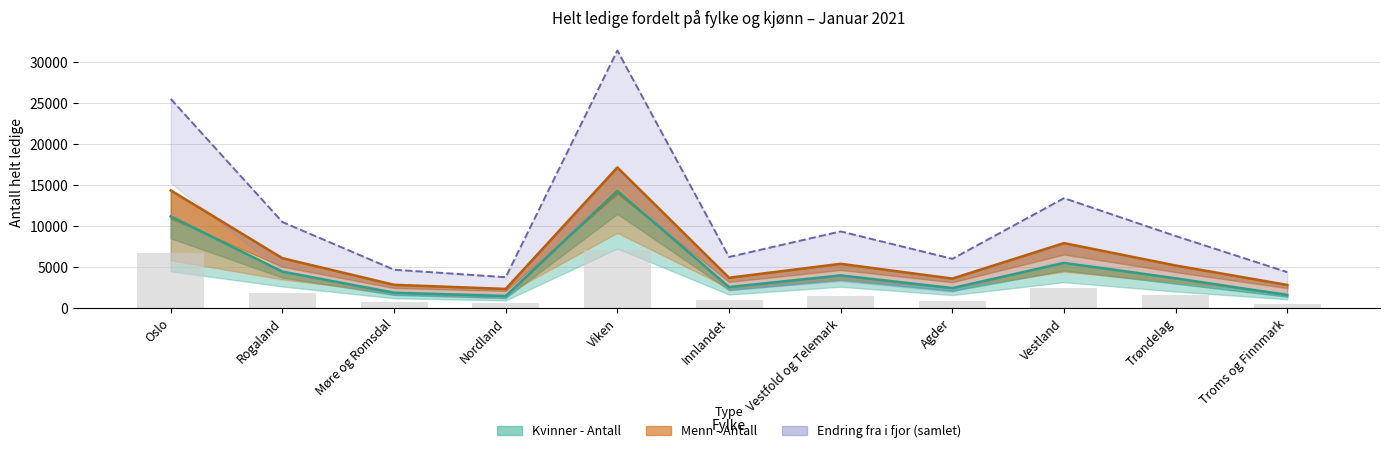

Read the Kvinner - Antall value at Vestfold og Telemark.

3957